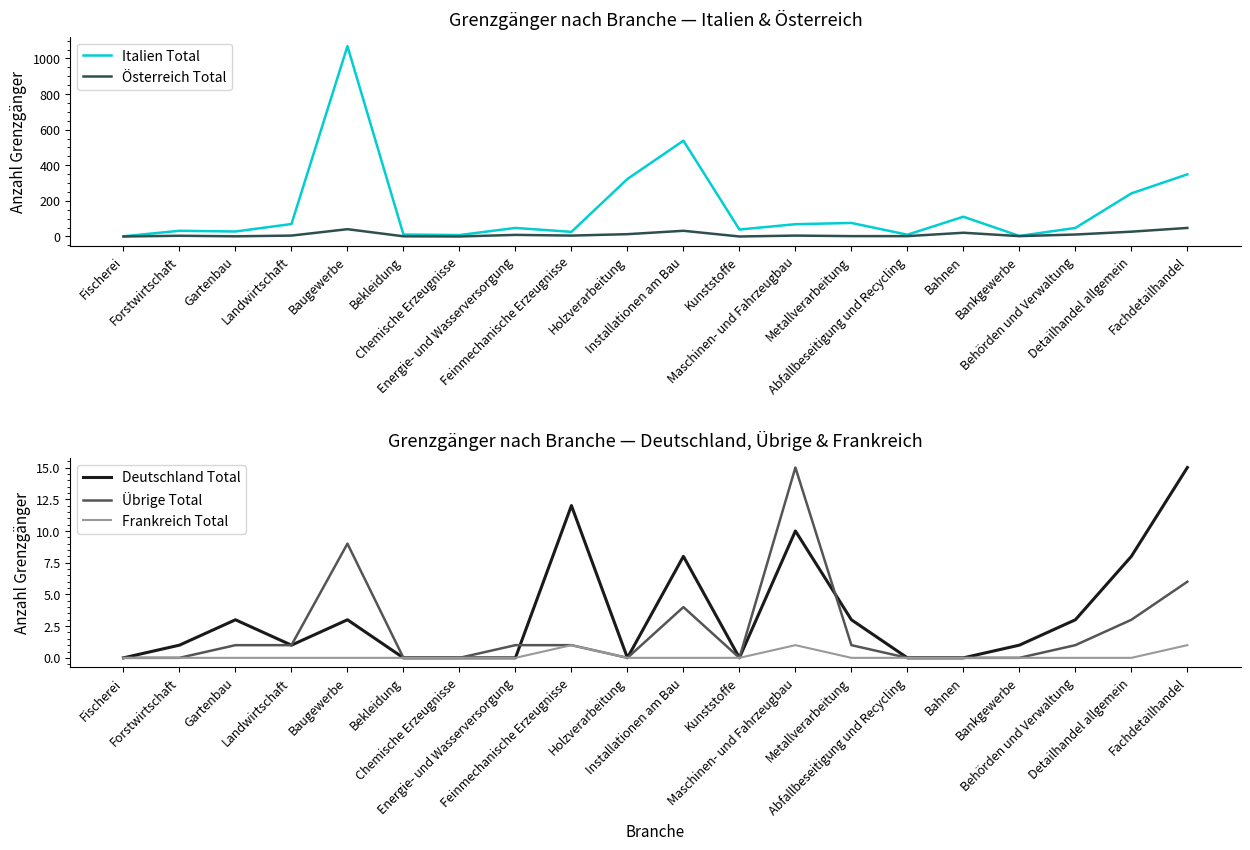

What is the total value across all series at Fachdetailhandel?

419